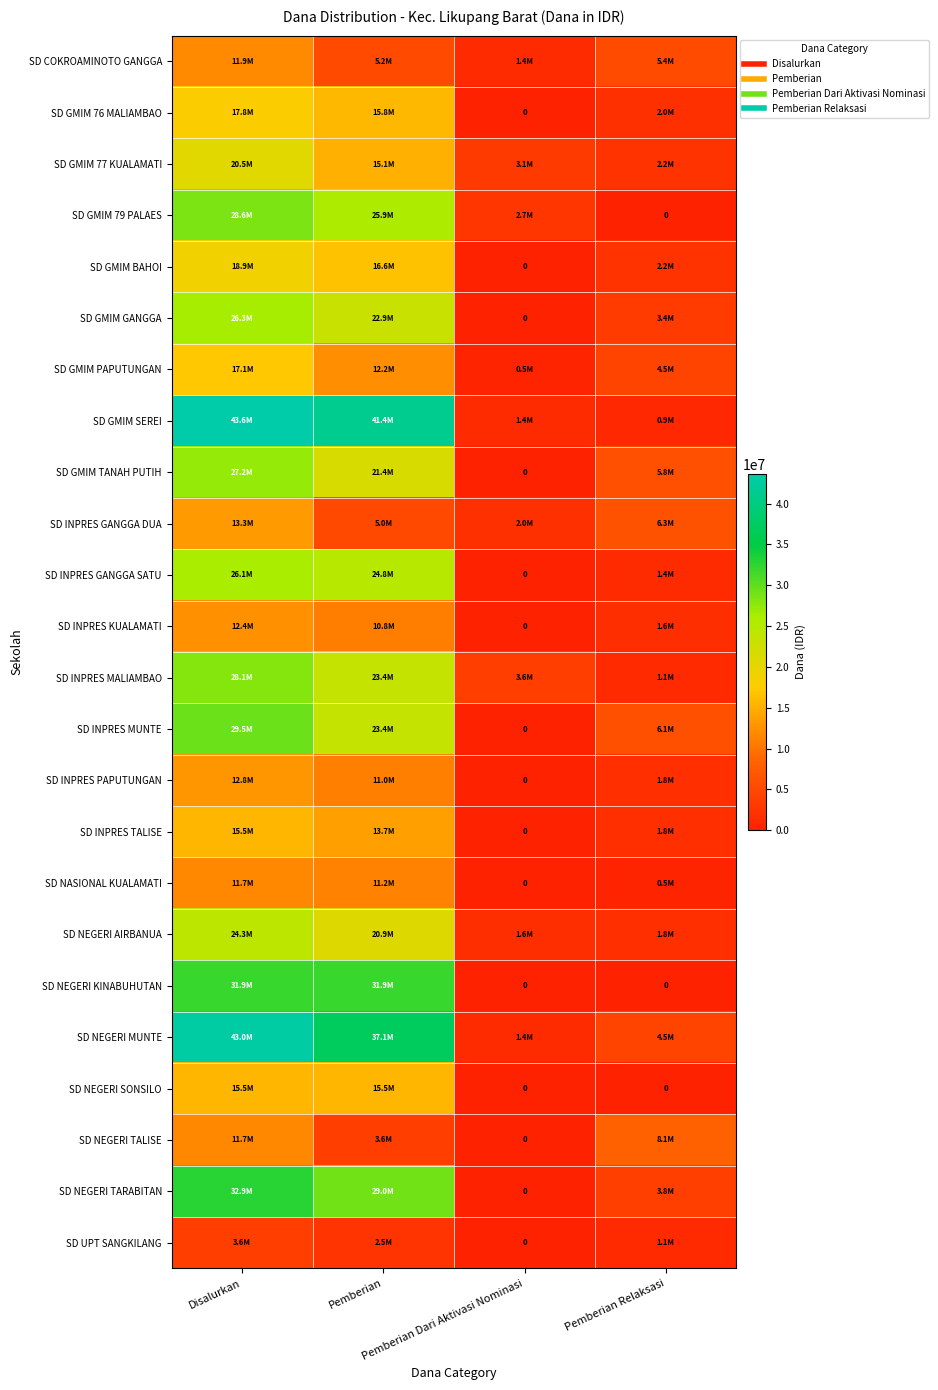

Is the value of SD INPRES MALIAMBAO at Pemberian Dari Aktivasi Nominasi greater than the value of SD INPRES GANGGA SATU at Disalurkan?

No